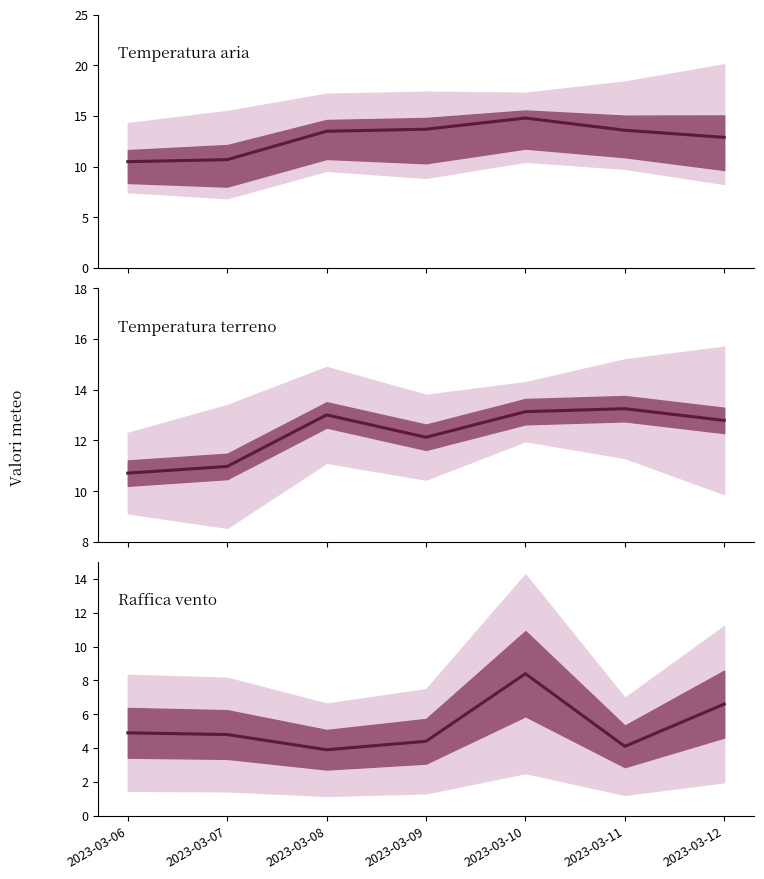

Rank the categories by Temperatura terreno - Max value from lowest to highest.

2023-03-06, 2023-03-07, 2023-03-09, 2023-03-12, 2023-03-08, 2023-03-10, 2023-03-11